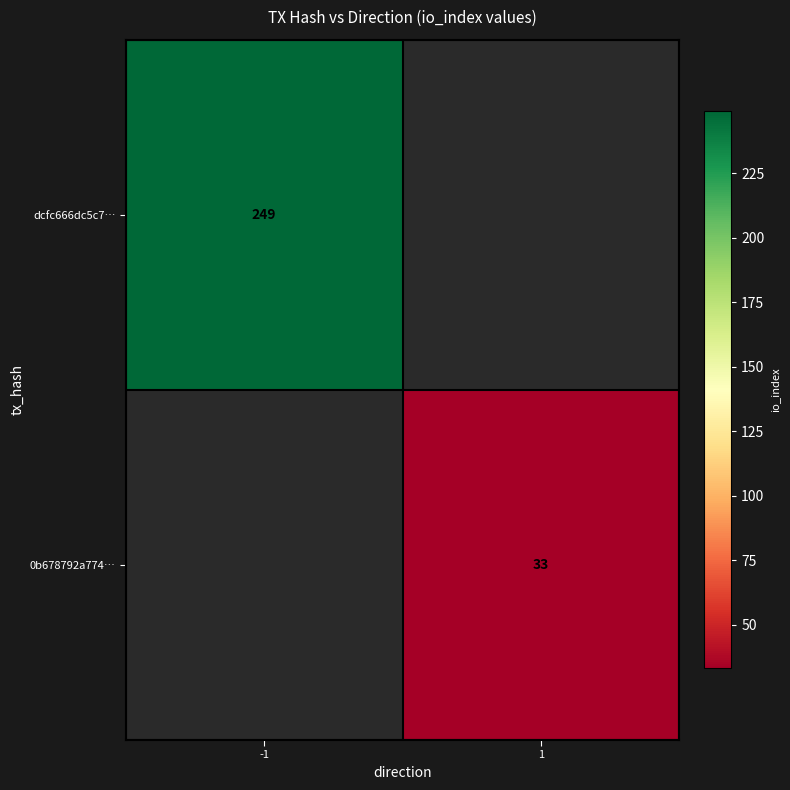

Is the value of dcfc666dc5c7… at -1 greater than the value of 0b678792a774… at 1?

Yes